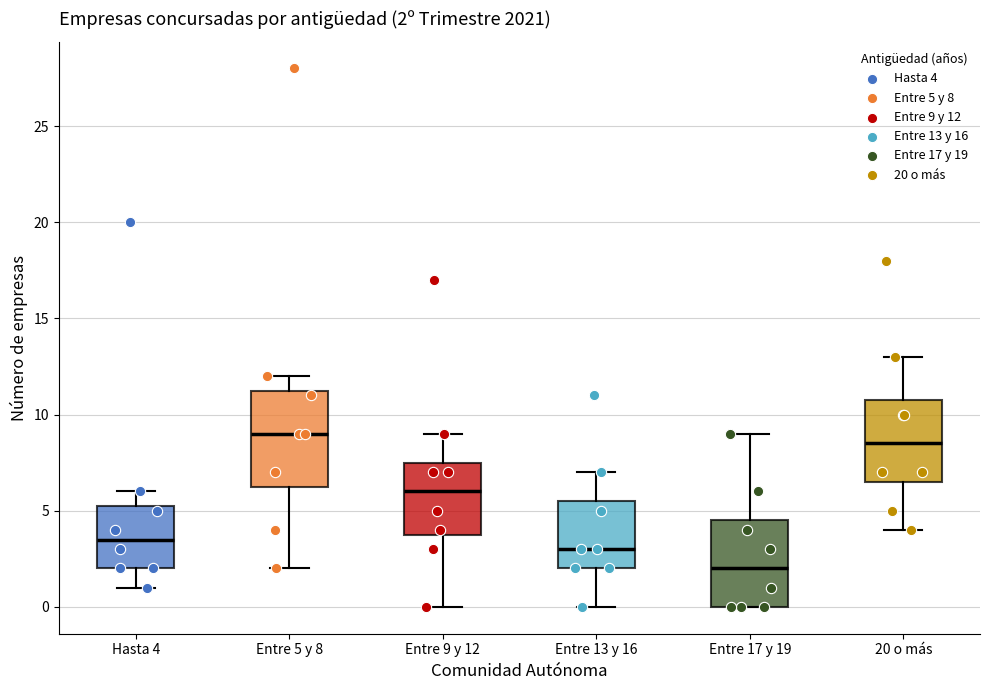

Which box's median line is the lowest?

Entre 17 y 19